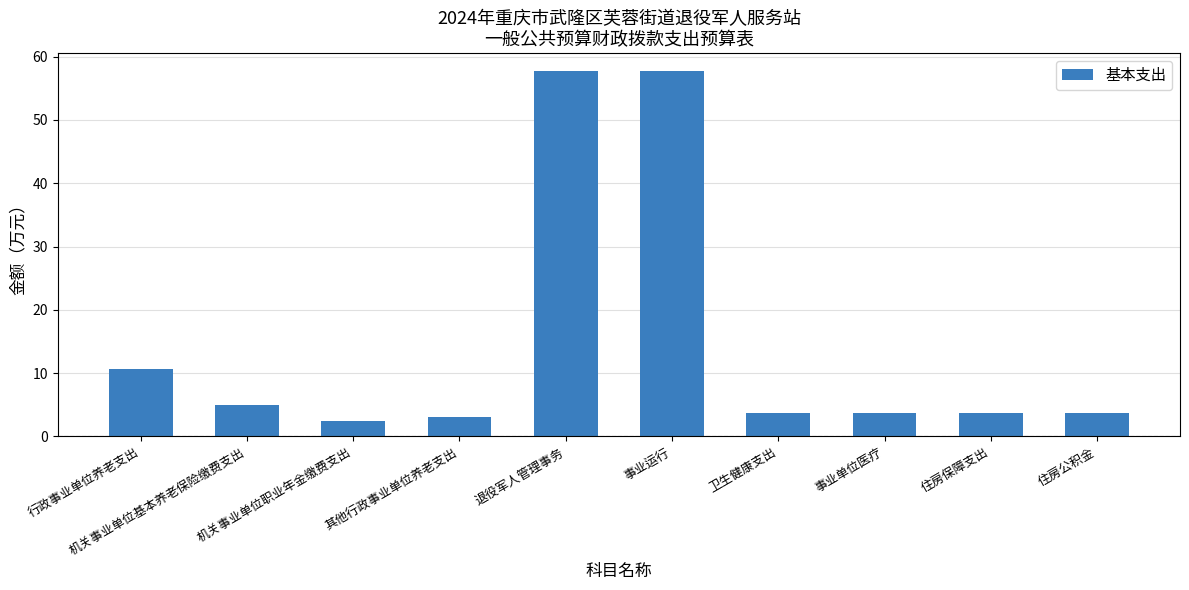

Reading right to left, what are all the values shown in this chart?

3.8	3.8	3.8	3.8	57.7	57.7	3.1	2.5	5.0	10.6